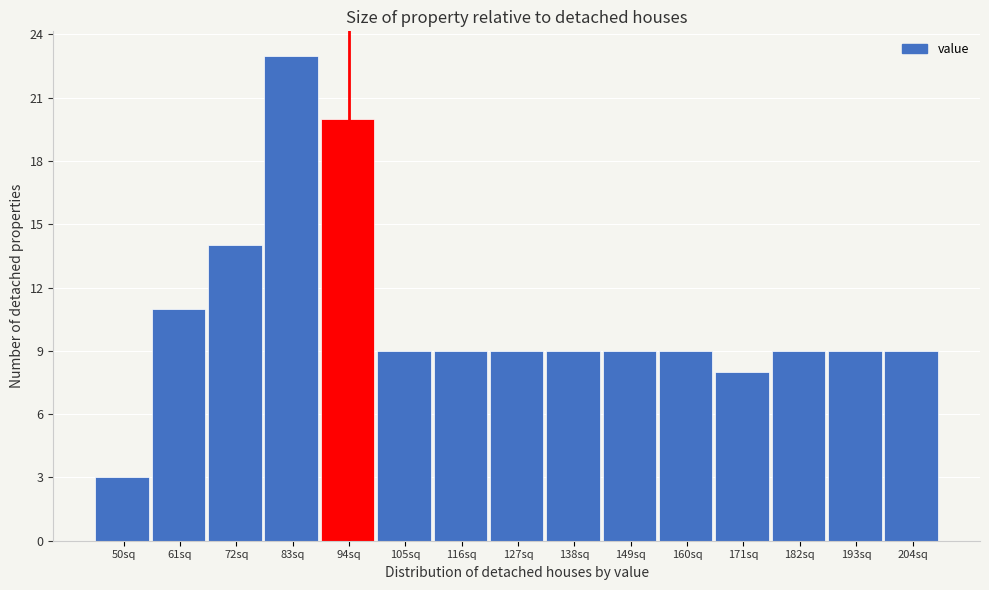

Reading left to right, extract all data points from this chart.

3	11	14	23	20	9	9	9	9	9	9	8	9	9	9